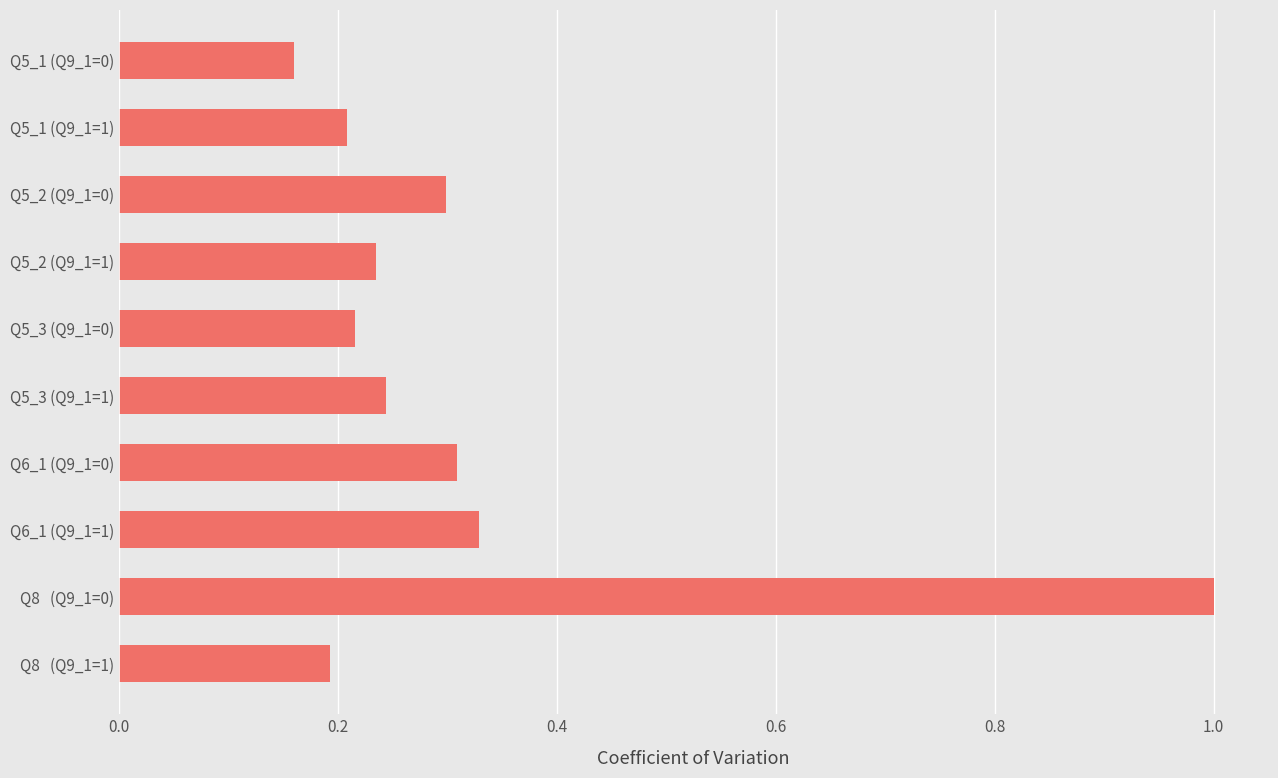

The chart shows a value of 0.4 at Q5_3 (Q9_1=1). True or false?

False